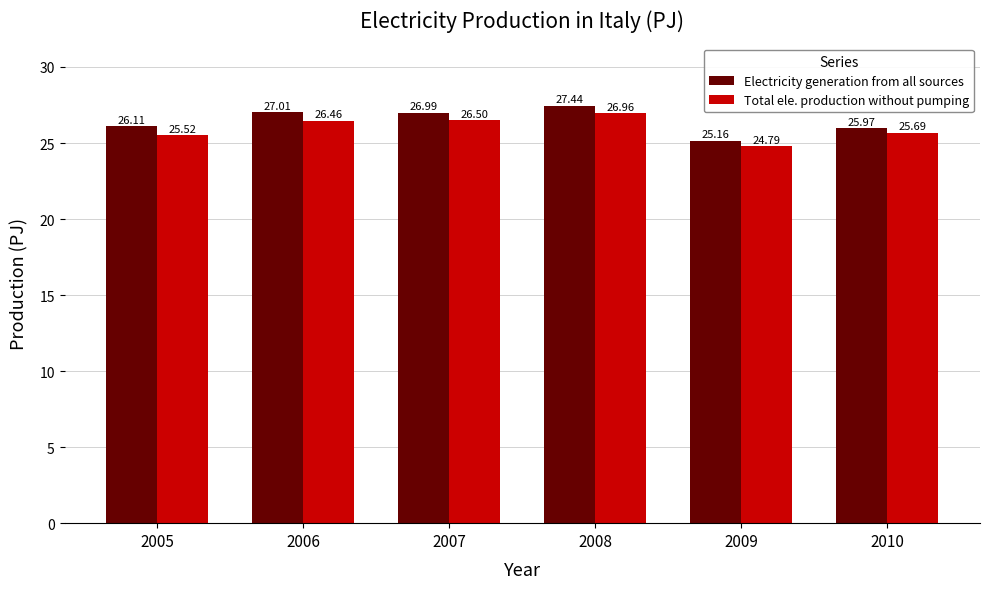

How many data points in Total ele. production without pumping are above 26?

3